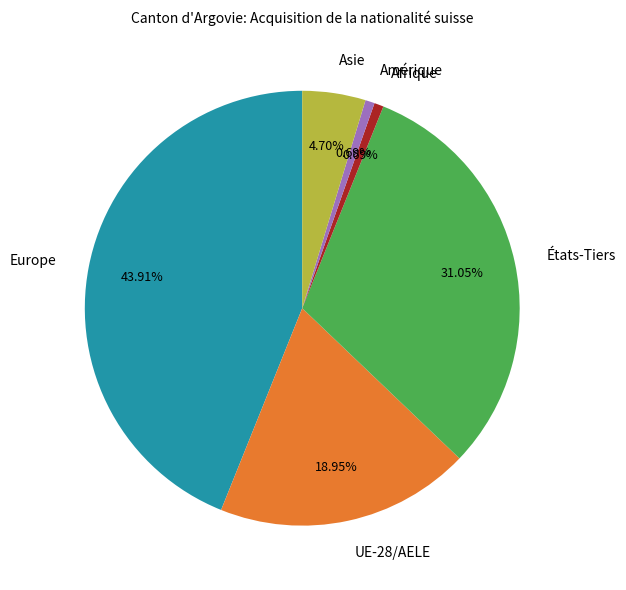

Between Europe and Amérique, which is larger?

Europe